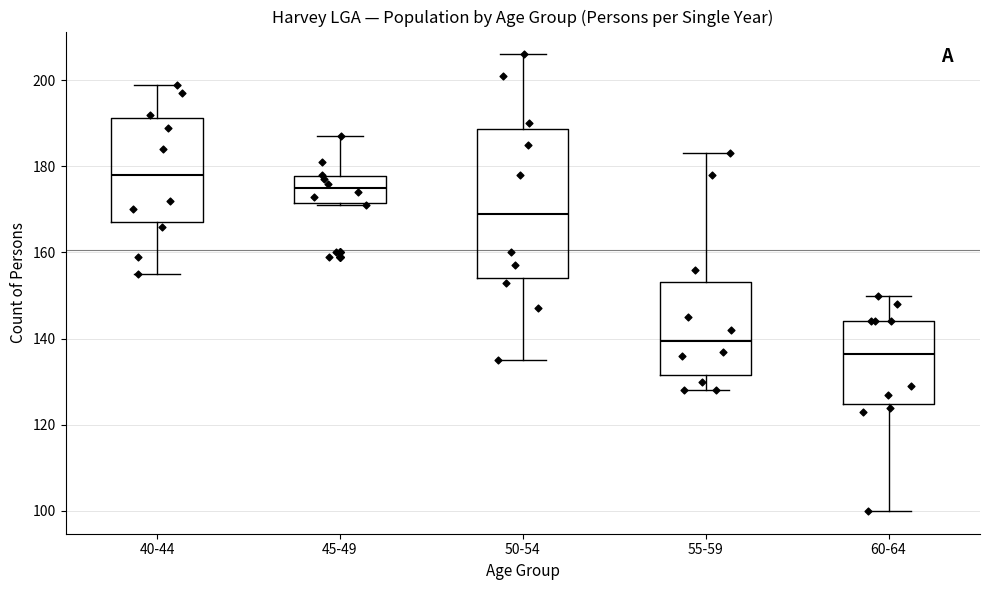

Which box has the highest median line?

40-44